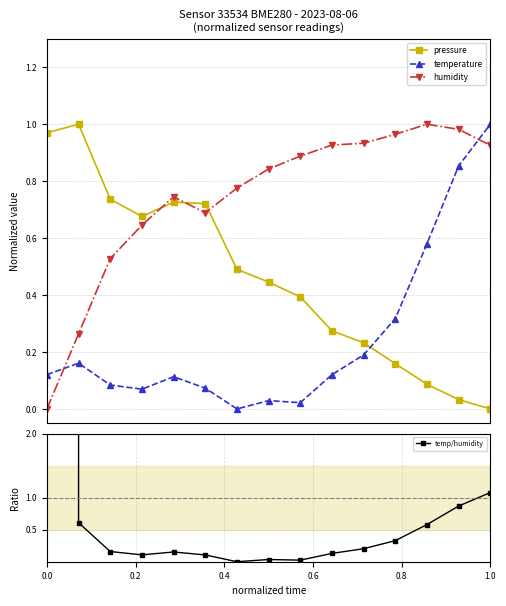

True or false: humidity has more than 0 points higher than both neighbors.

True